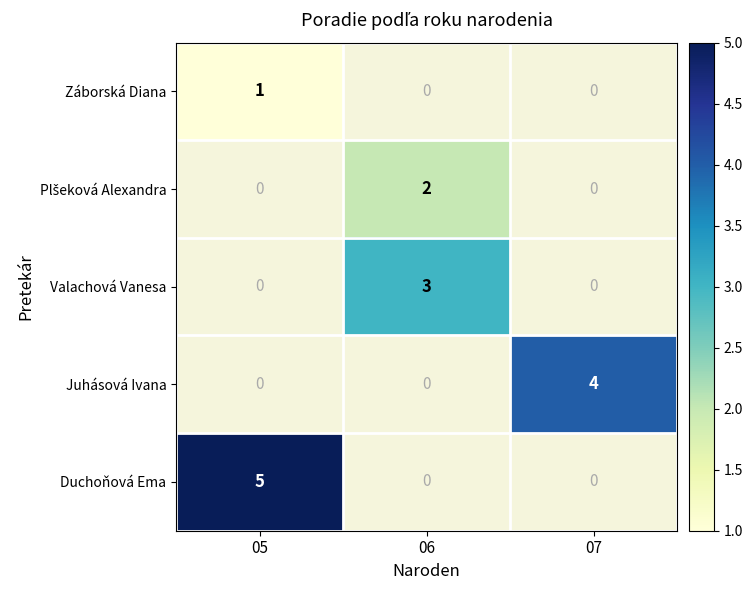

The Záborská Diana series shows 1 at 05. True or false?

True